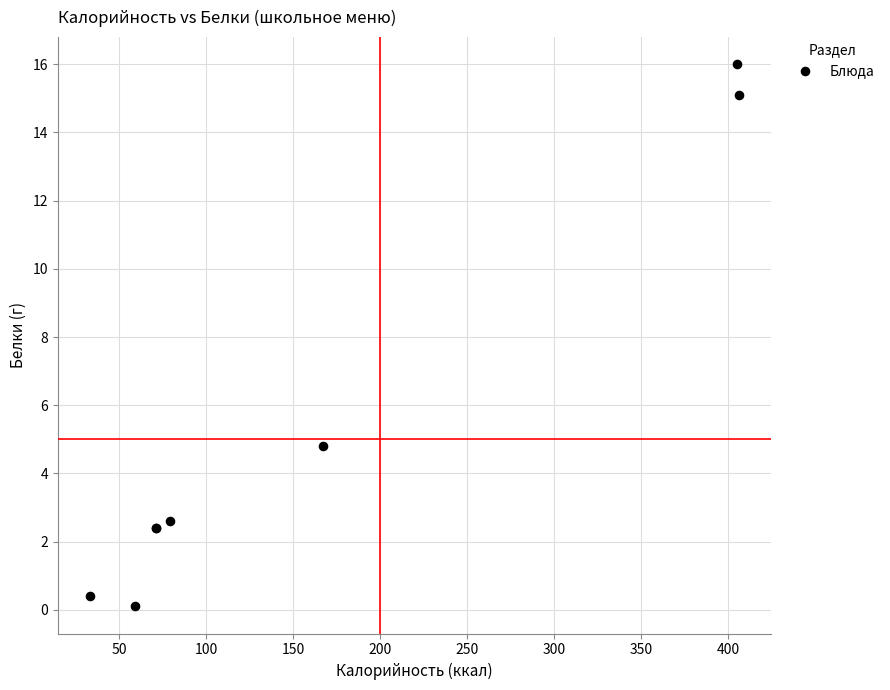

What Y value in the scatter plot is closest to 8?

4.8